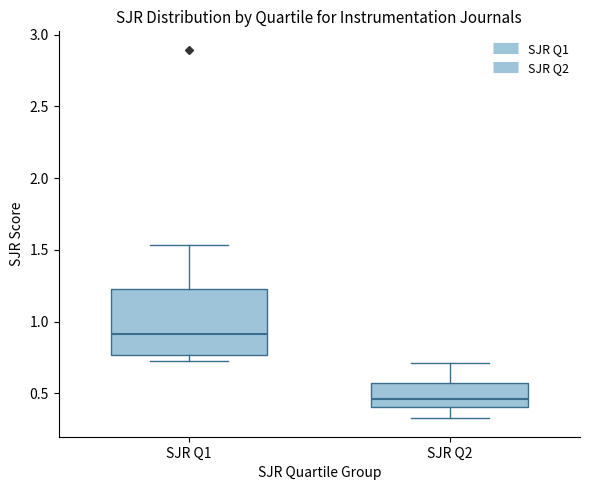

Which box is the tallest, from its lower edge to its upper edge?

SJR Q1